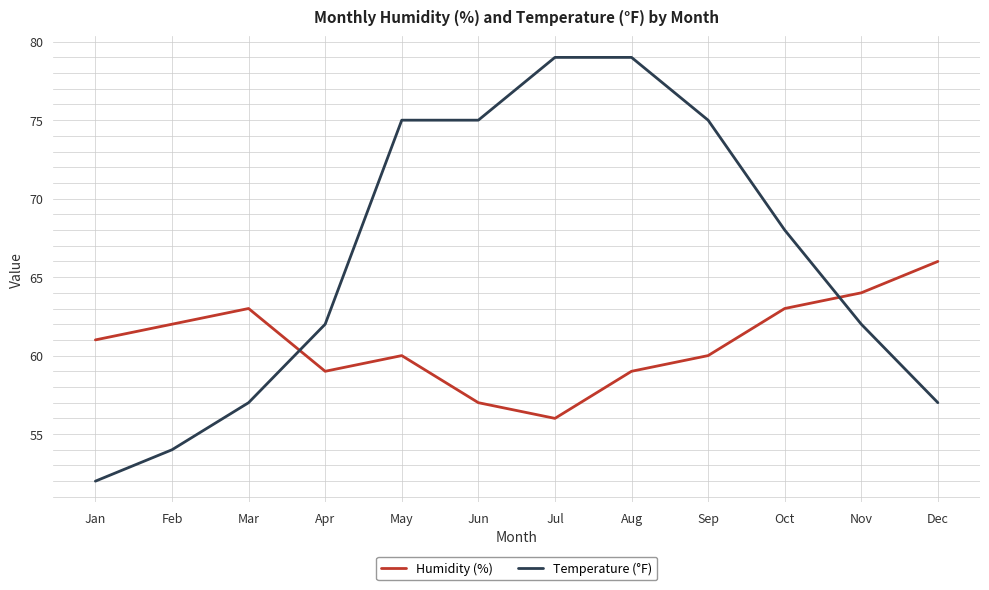

What is the sum of all Humidity (%) values?

730